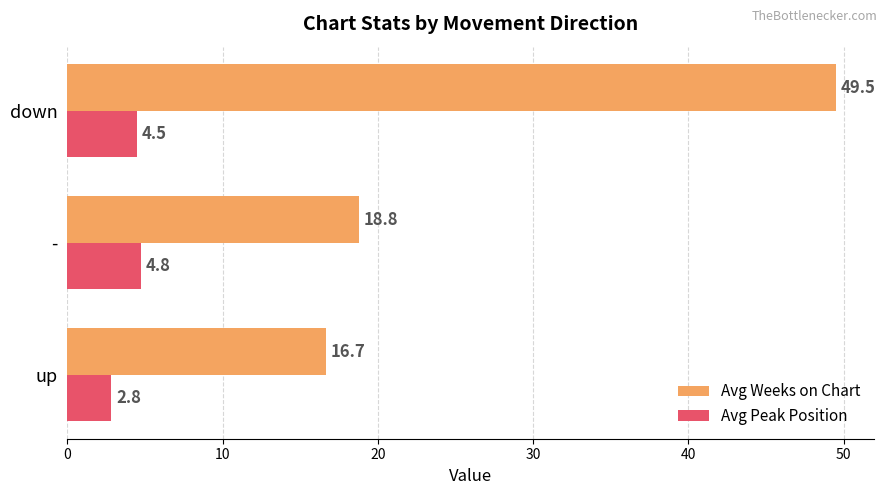

The Avg Weeks on Chart series shows 72.0 at down. True or false?

False